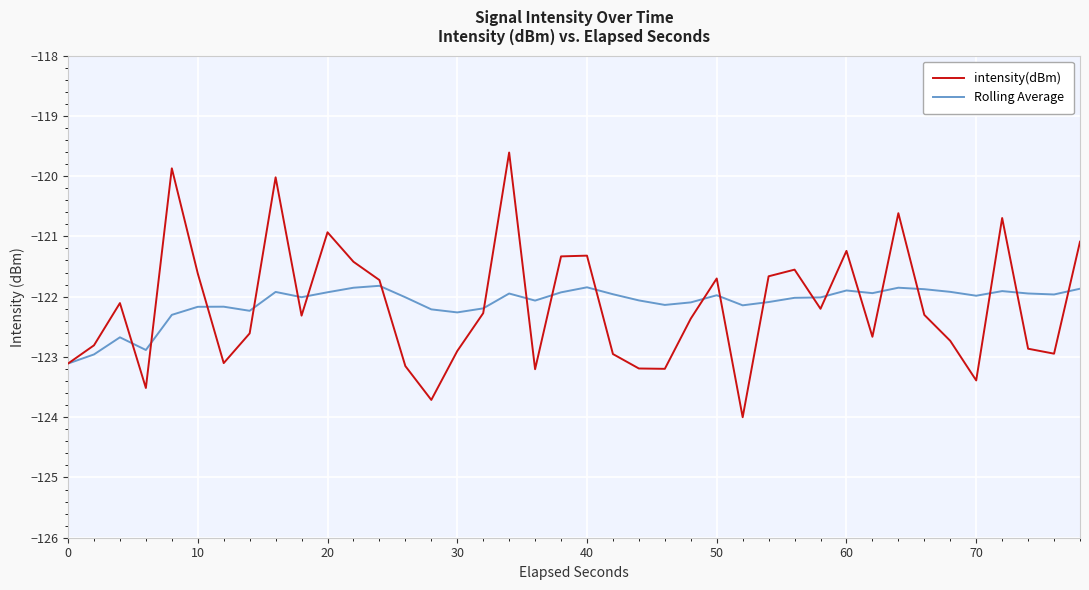

List the series in order of their peak value, highest first.

intensity(dBm), Rolling Average